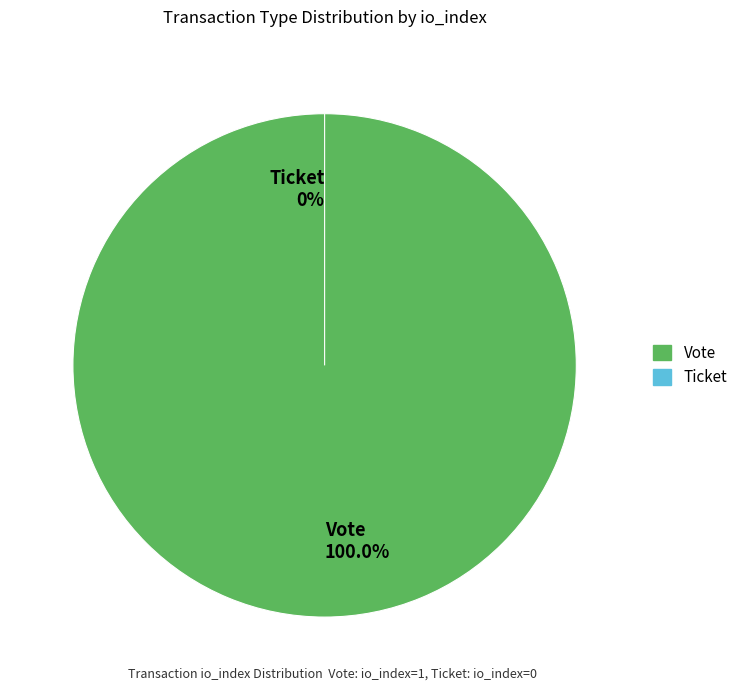

Rank the categories by value from highest to lowest.

Vote, Ticket